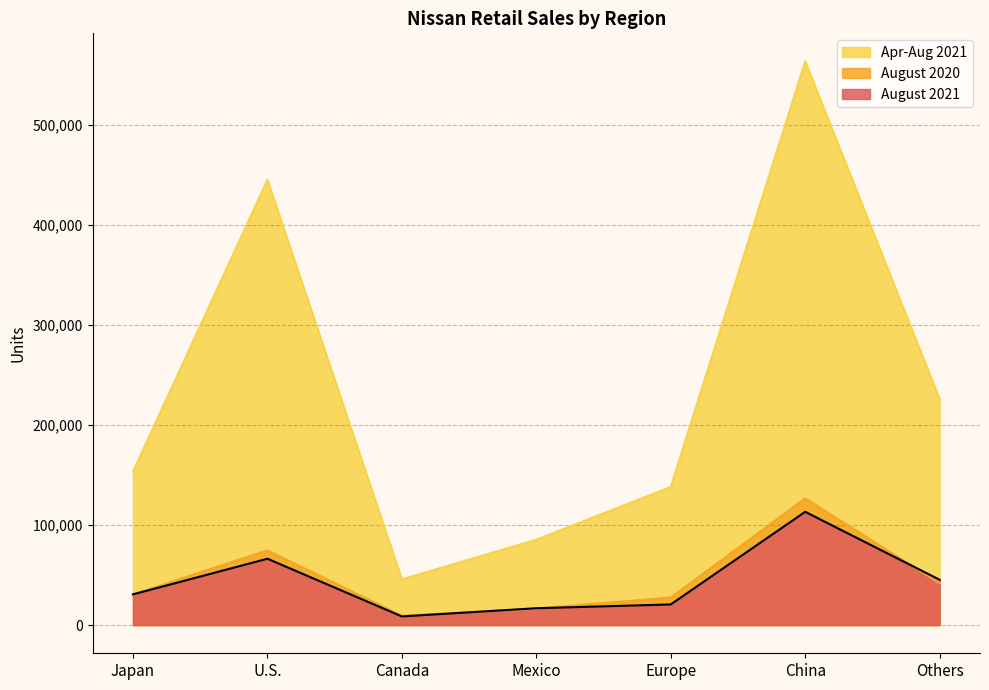

What is the difference between the Apr-Aug 2021 values at Others and China?

337460